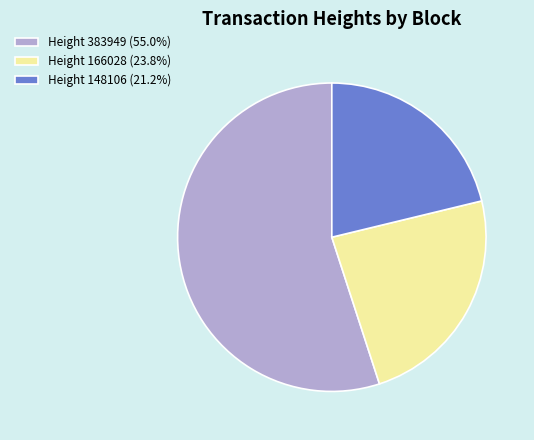

How many segments does this pie chart have?

3